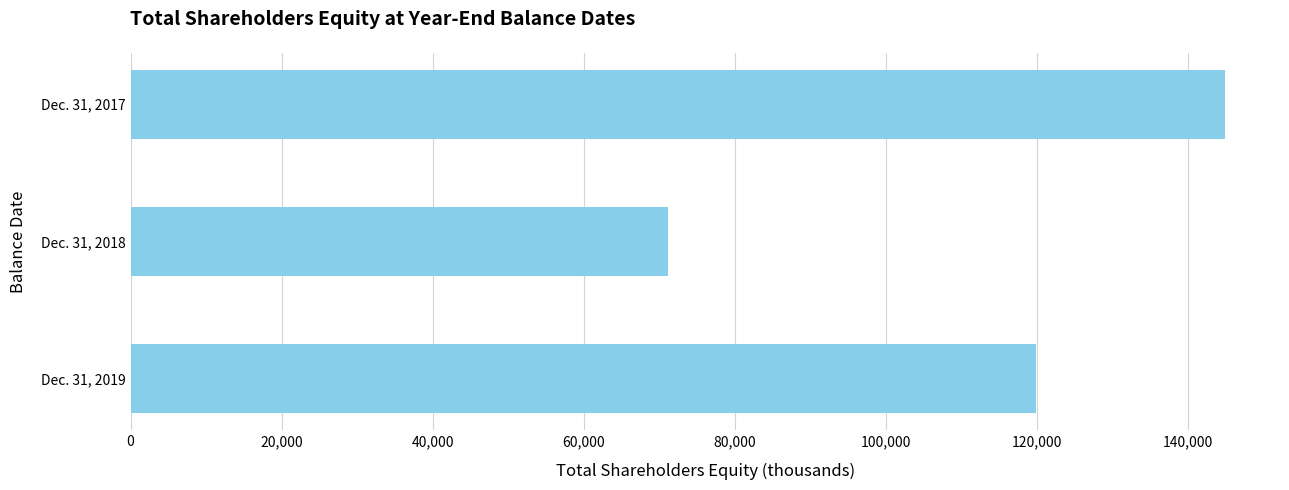

Which label corresponds to the smallest value in the chart?

Dec. 31, 2018